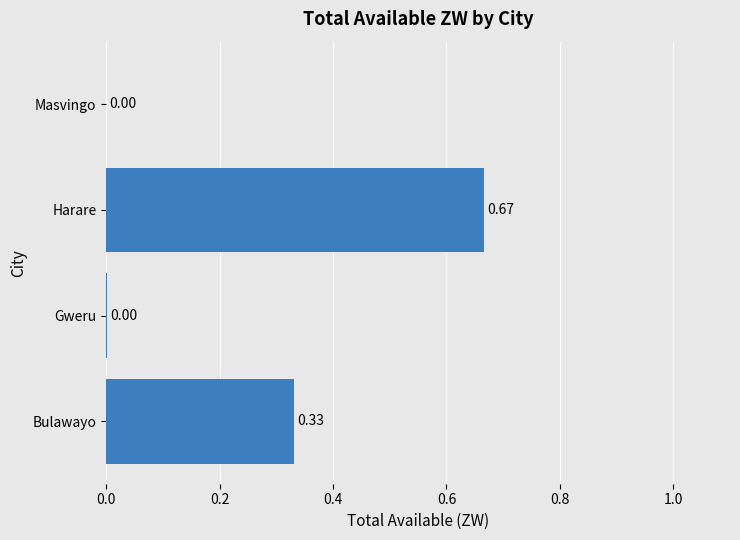

Which category has the highest value across all series?

Harare